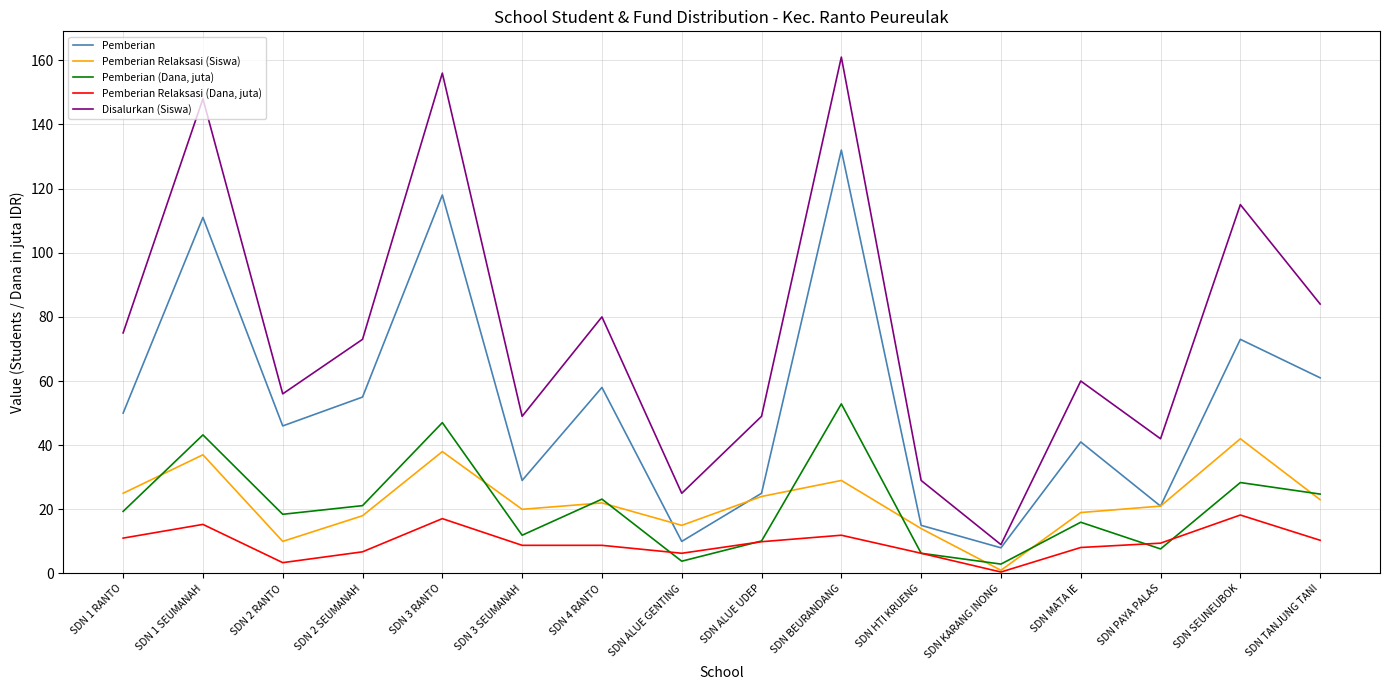

Rank the series at SDN 4 RANTO from highest to lowest value.

Disalurkan (Siswa), Pemberian, Pemberian (Dana, juta), Pemberian Relaksasi (Siswa), Pemberian Relaksasi (Dana, juta)